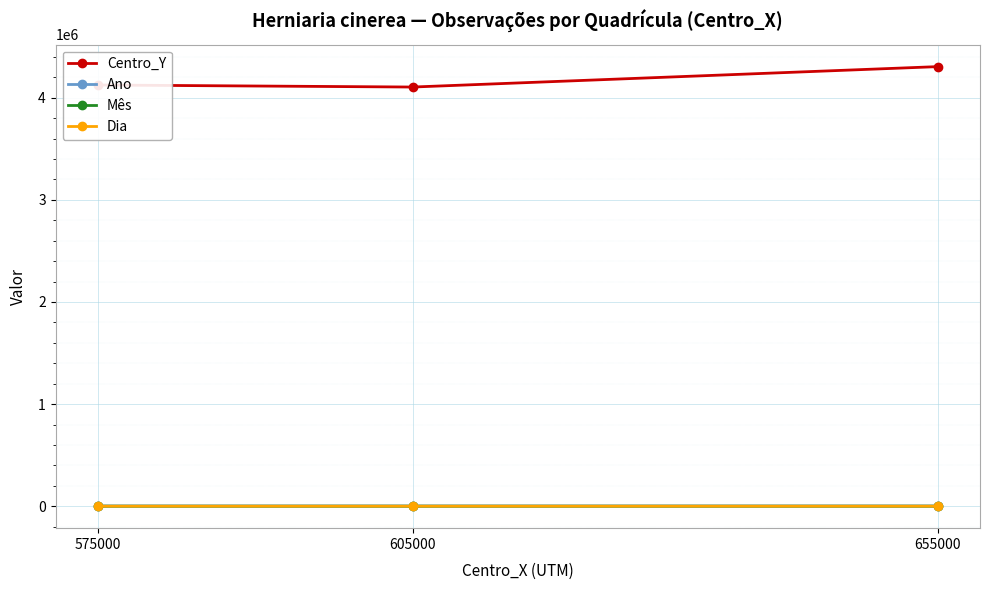

What is the value of the Mês point at the 1st from the left?

5